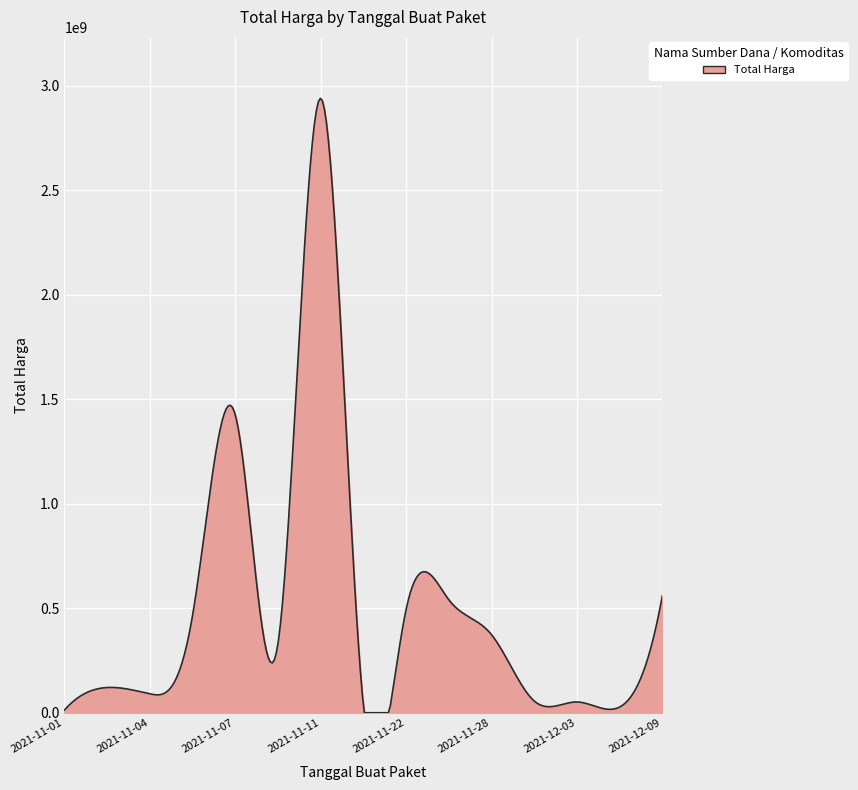

What is the difference between the maximum and minimum values?

2938912898.6